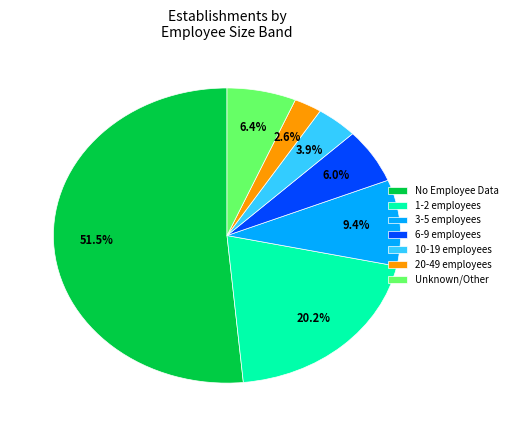

What percentage is NOT represented by Unknown/Other?

93.6%